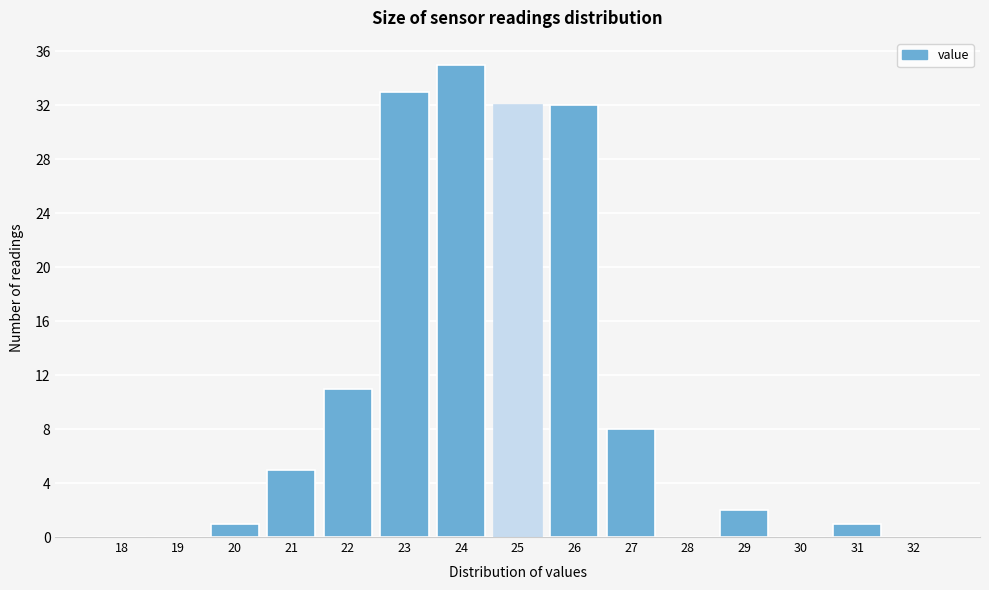

Reading right to left, transcribe all the data shown in this chart.

32=0	31=1	30=0	29=2	28=0	27=8	26=32	25=32	24=35	23=33	22=11	21=5	20=1	19=0	18=0